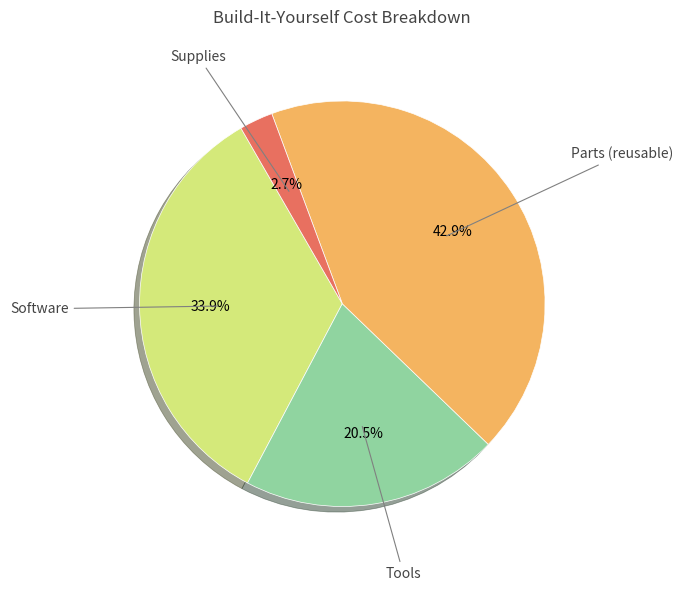

Does any single category account for the majority?

No